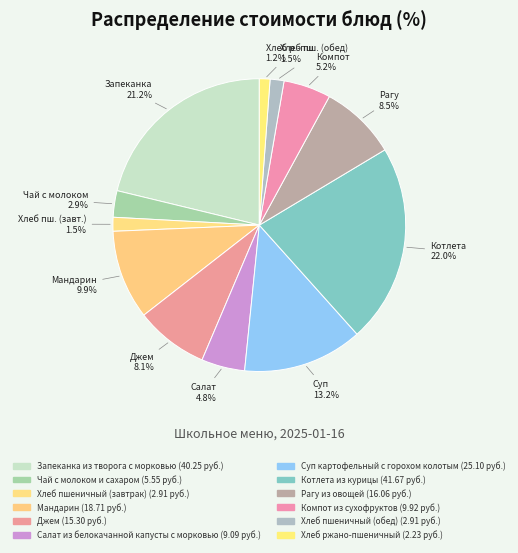

True or false: Джем accounts for 8% of the total.

True